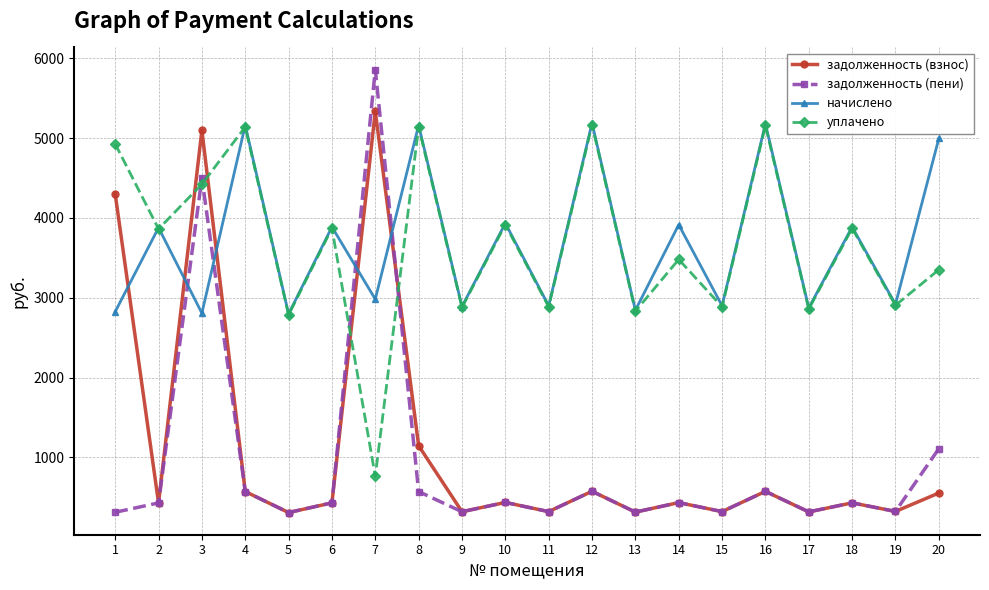

True or false: уплачено and задолженность (взнос) intersect in this chart.

True